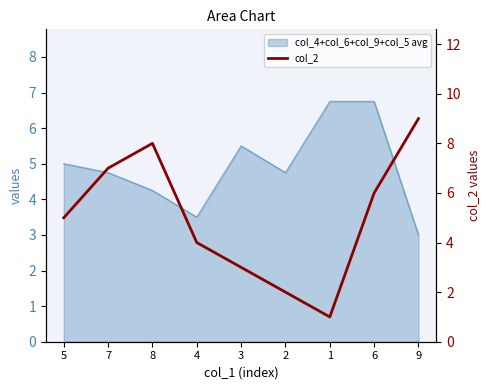

Count the number of values greater than 5.

4